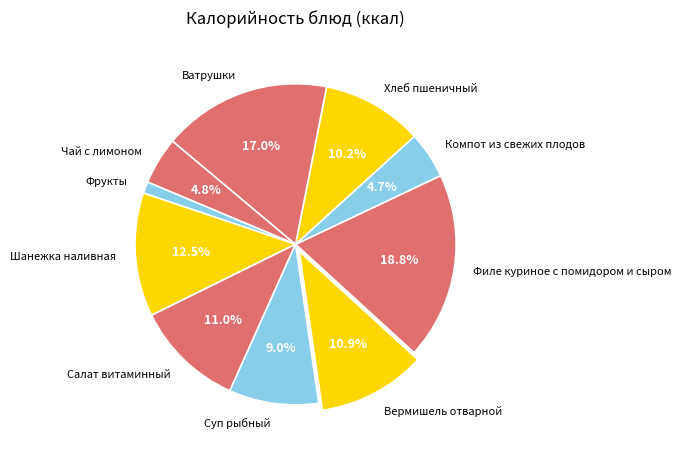

What portion of the pie excludes Хлеб пшеничный?

89.8%